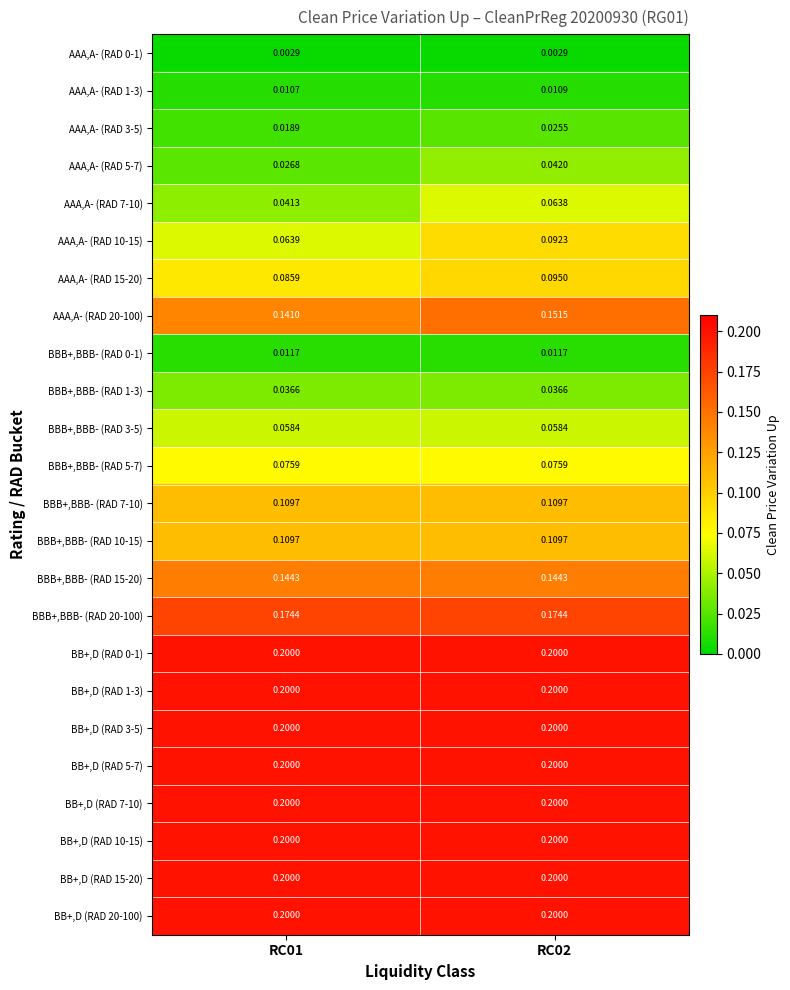

What is the total value across all series at RC02?

2.8